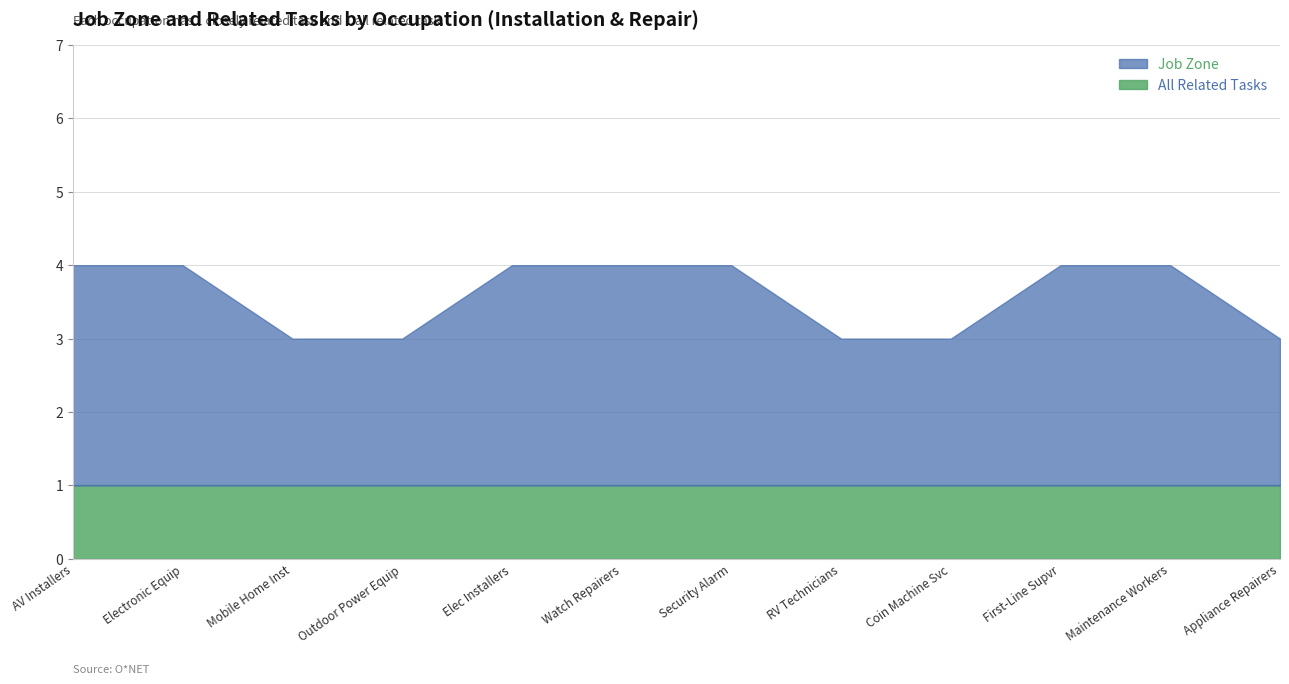

True or false: All Related Tasks has a value of 0 at Elec Installers.

False